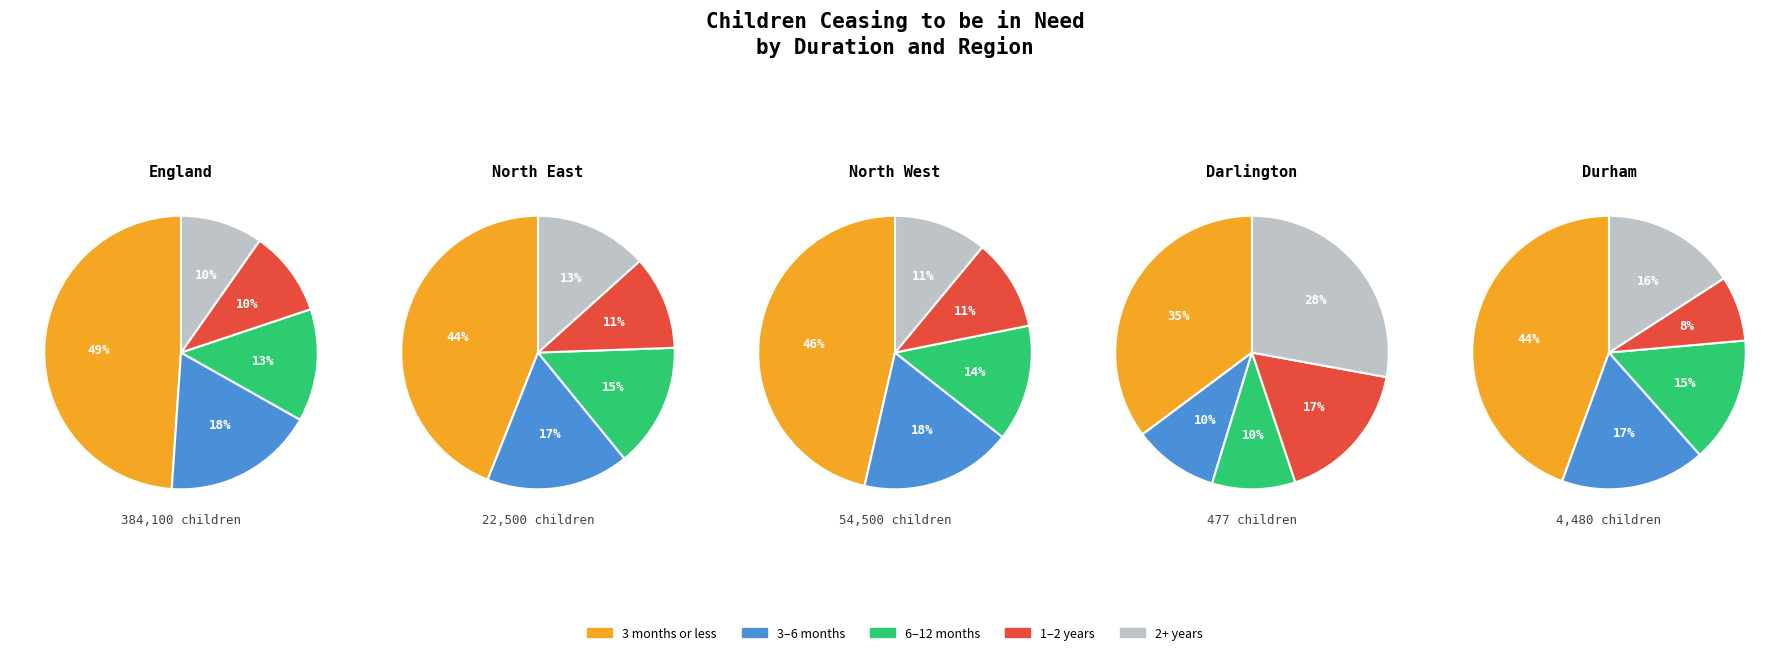

To the nearest percent, what is the average slice percentage?

20%